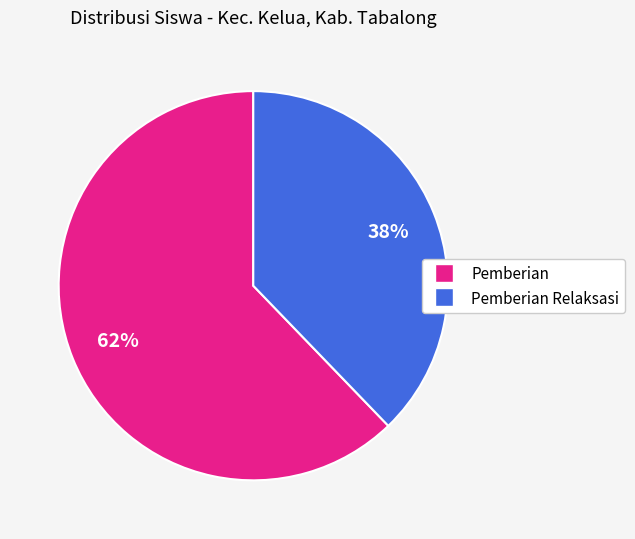

How many slices are in this pie chart?

2